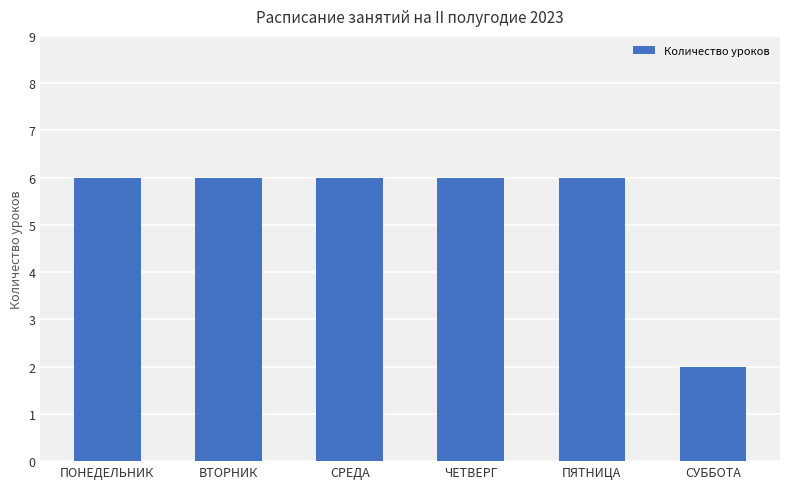

Does the chart contain any negative values?

No